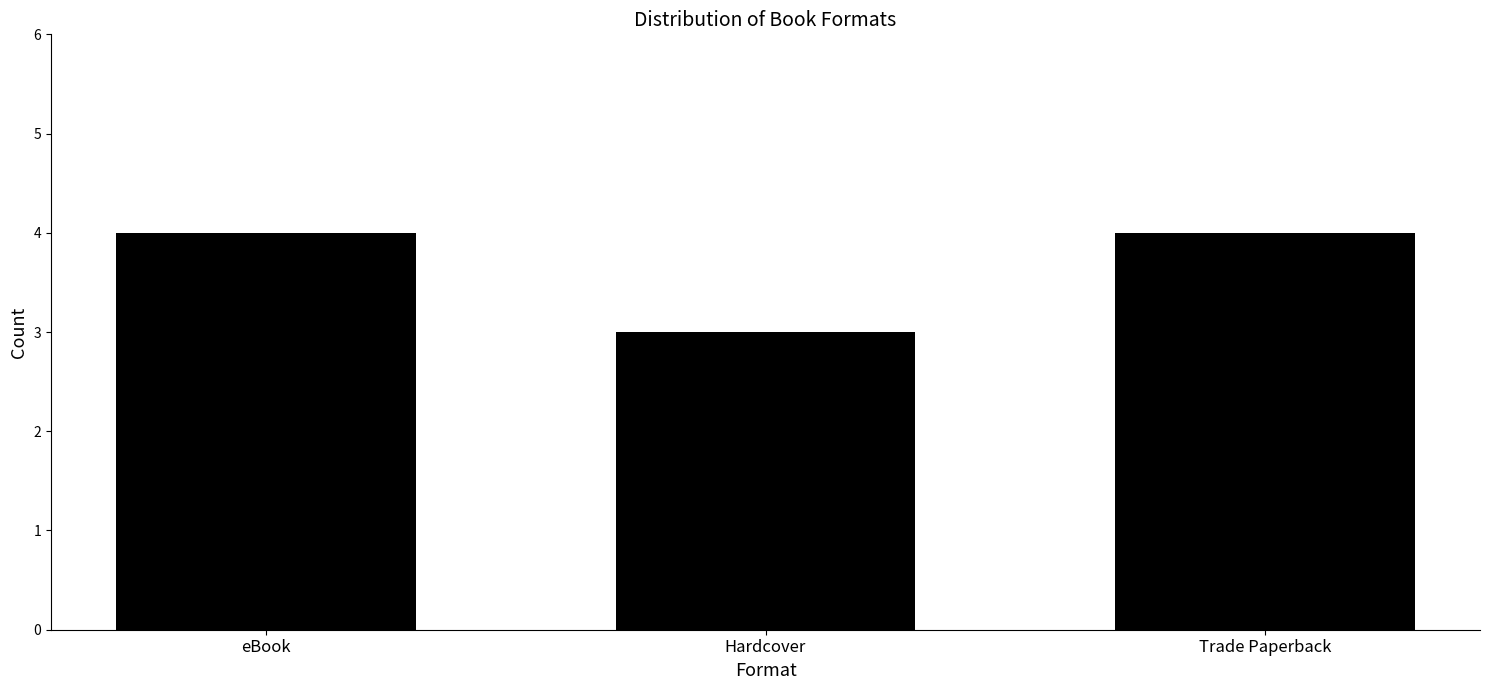

Reading right to left, transcribe all the data shown in this chart.

4	3	4